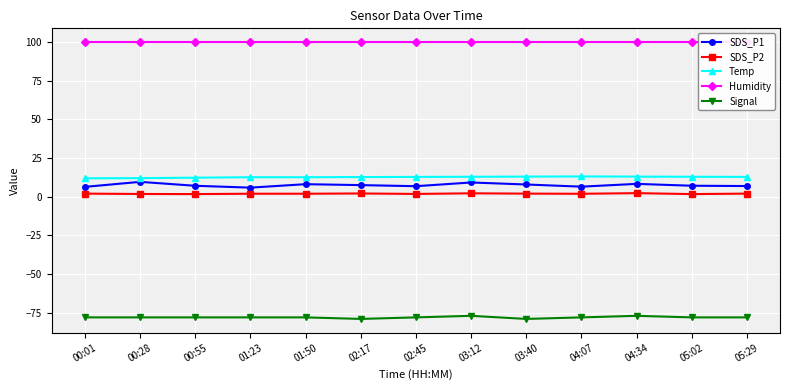

Is it true that Humidity equals 99.9 at 01:50?

True